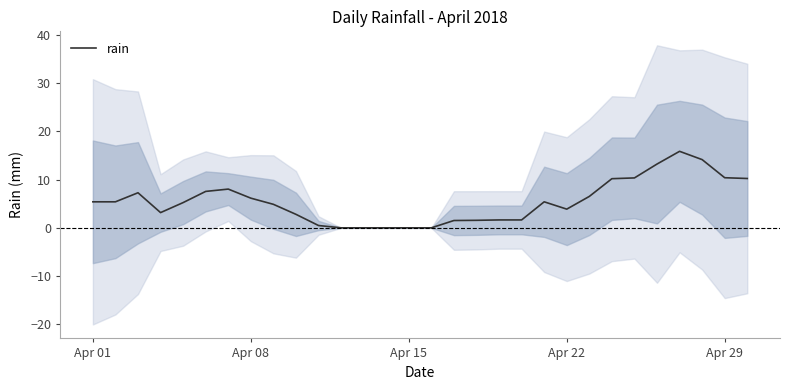

Does the chart have visible grid lines?

No